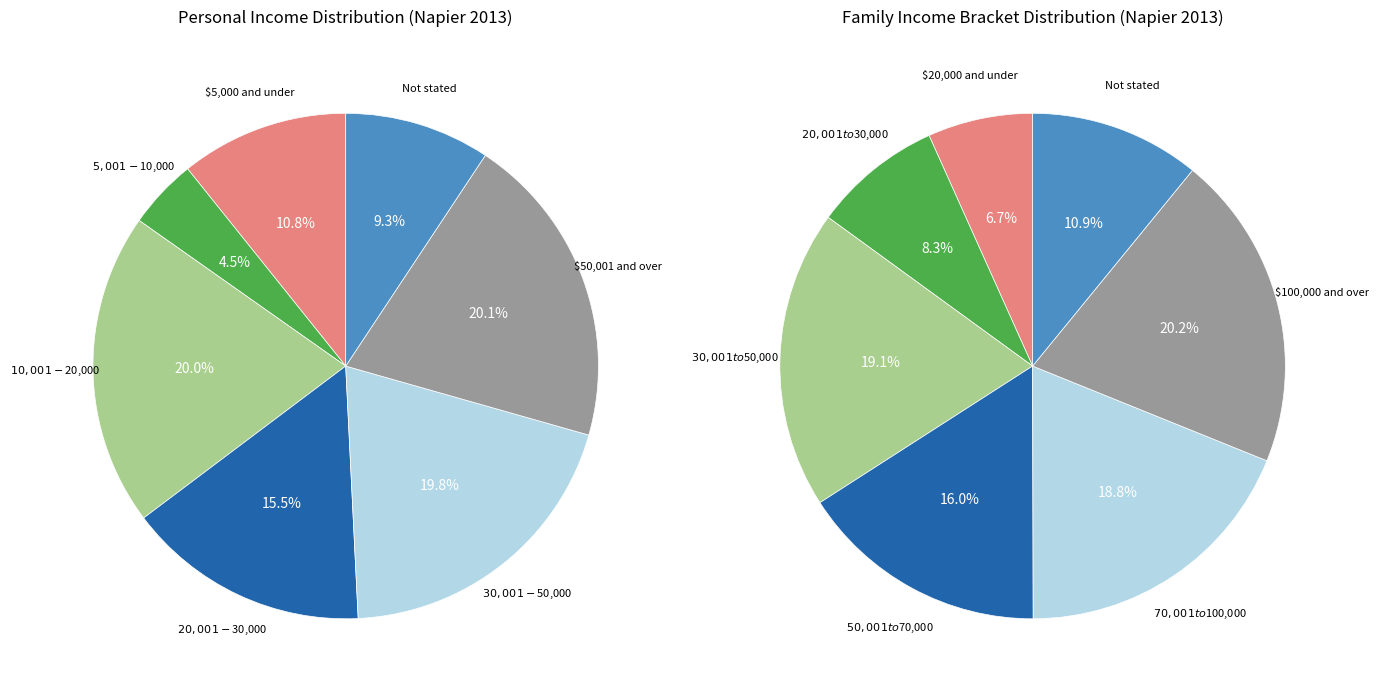

Is it true that Not stated is 18% of the pie?

False